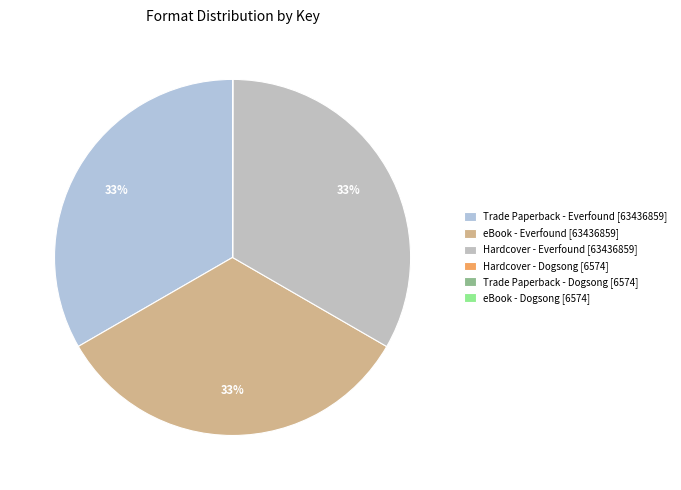

How many slices are in this pie chart?

6